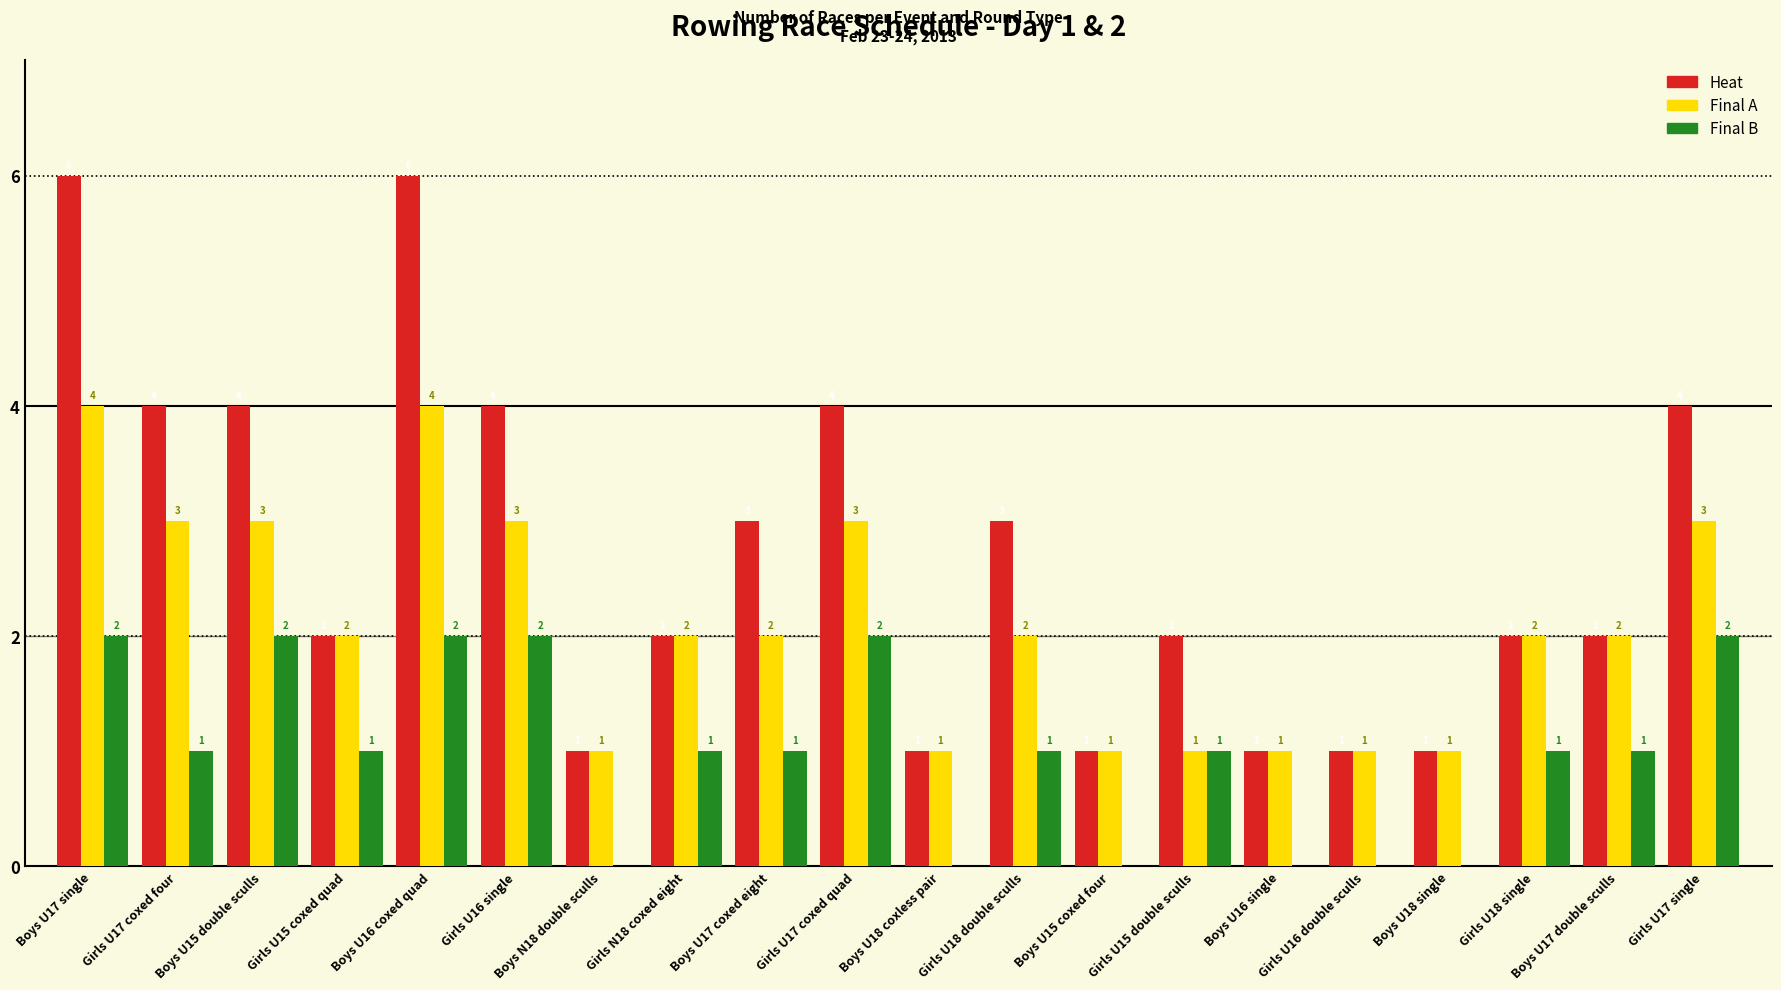

Read the Final A value at Boys U15 double sculls.

3